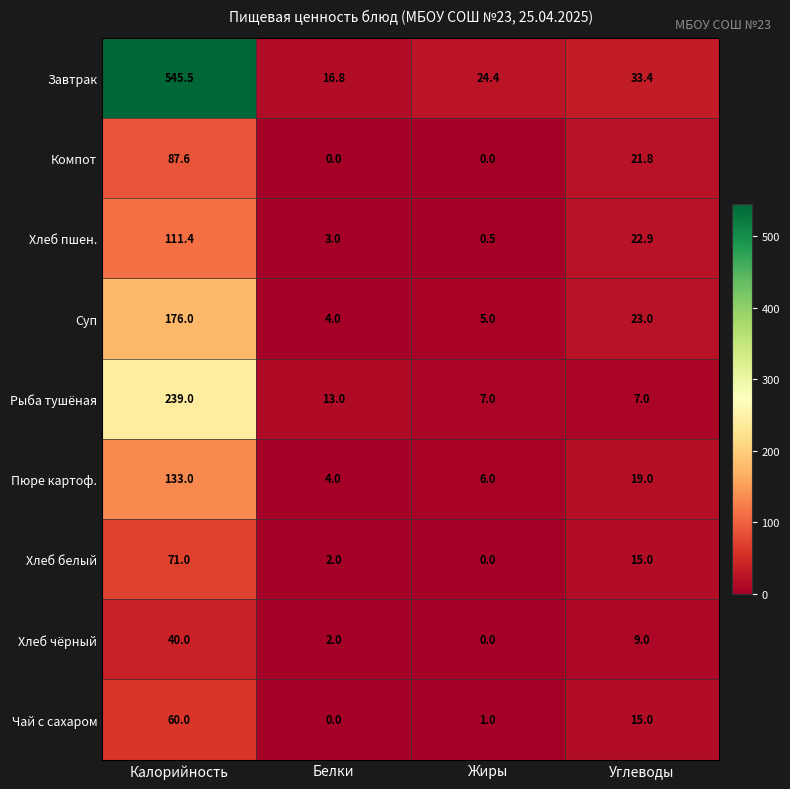

Is it true that Компот equals -57.8 at Белки?

False